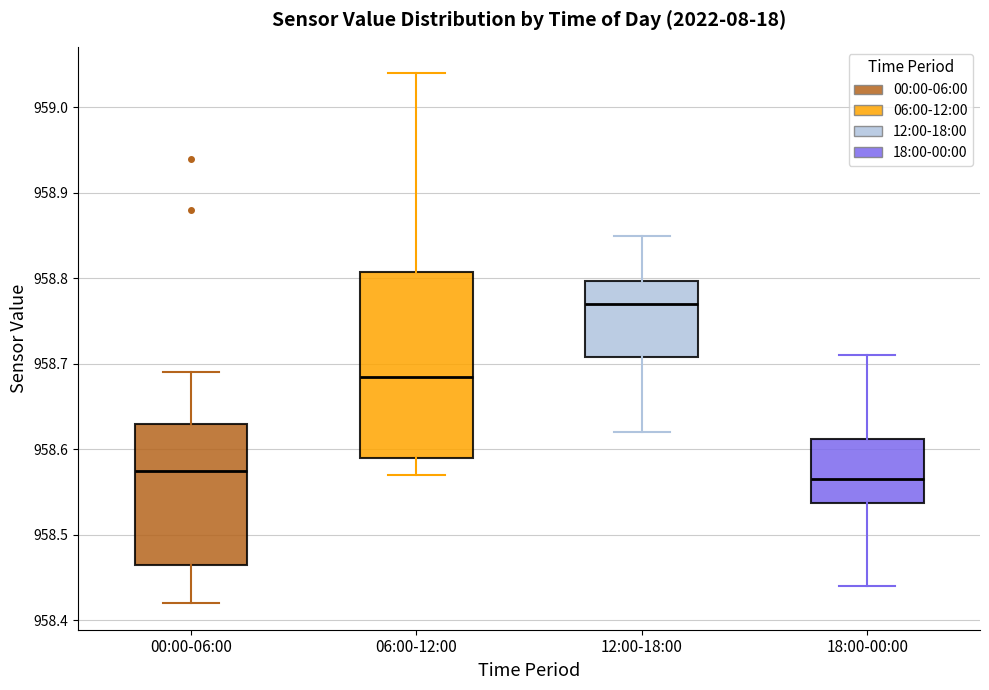

Comparing the boxes themselves (not the whiskers), which one is the tallest?

06:00-12:00